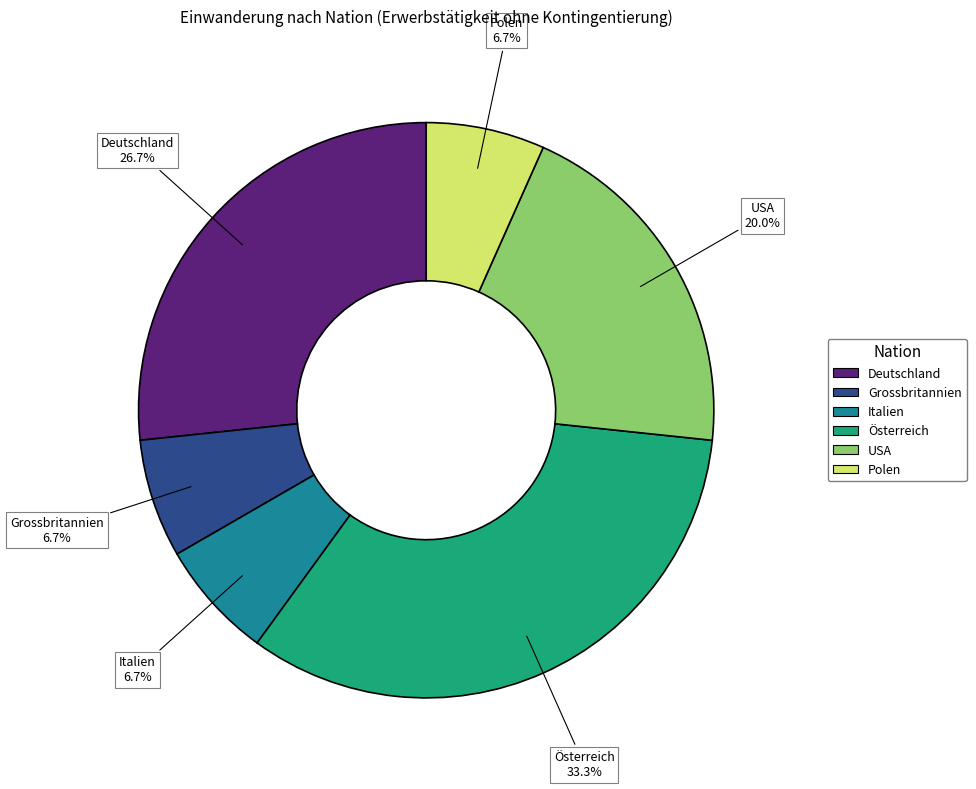

Is there a majority slice in this chart?

No